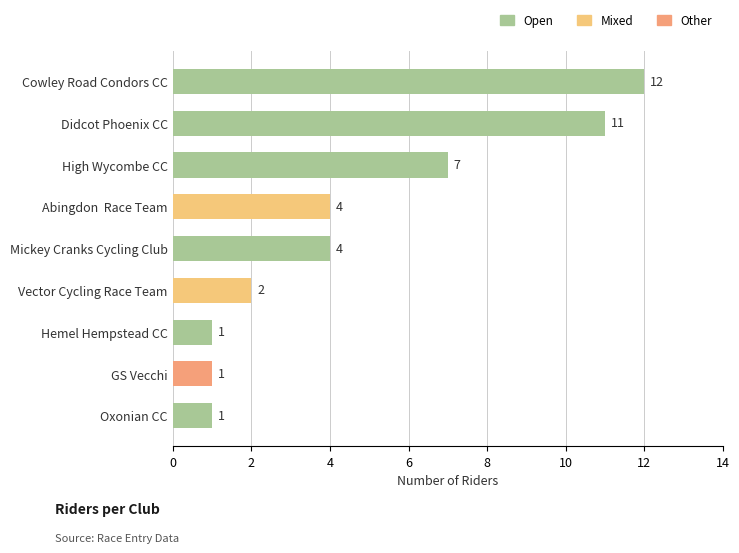

What is the sum of all values?

43